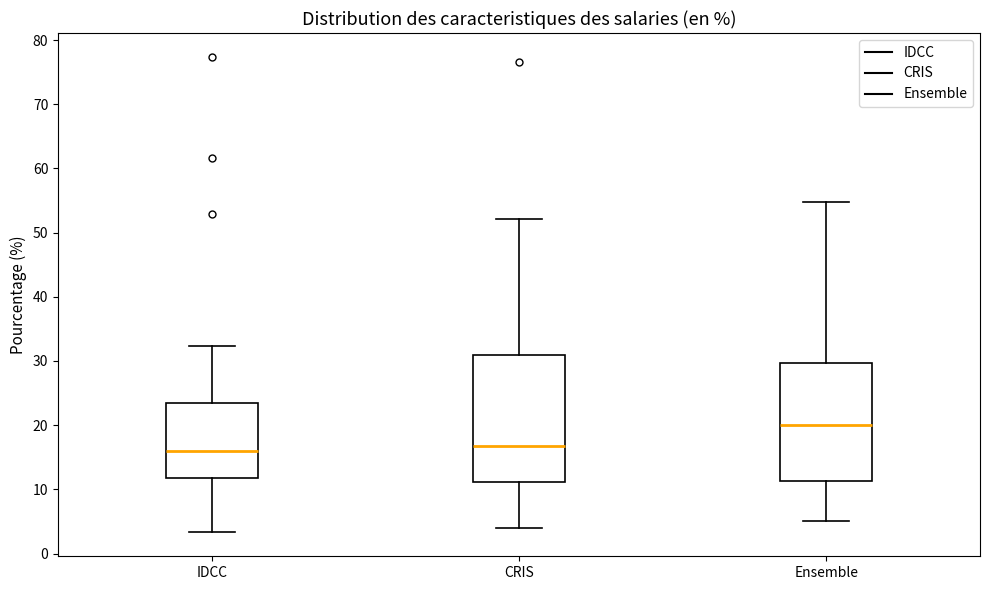

Reading left to right, transcribe this box plot: for each box, give where its median line is, the range the box spans, and where its two whiskers end, as read against the y-axis. The values are not printed on the chart, so give them approximately, as read against the axis.

IDCC: median 16, box 12 to 23, whiskers 3 to 32
CRIS: median 17, box 11 to 31, whiskers 4 to 52
Ensemble: median 20, box 11 to 30, whiskers 5 to 55